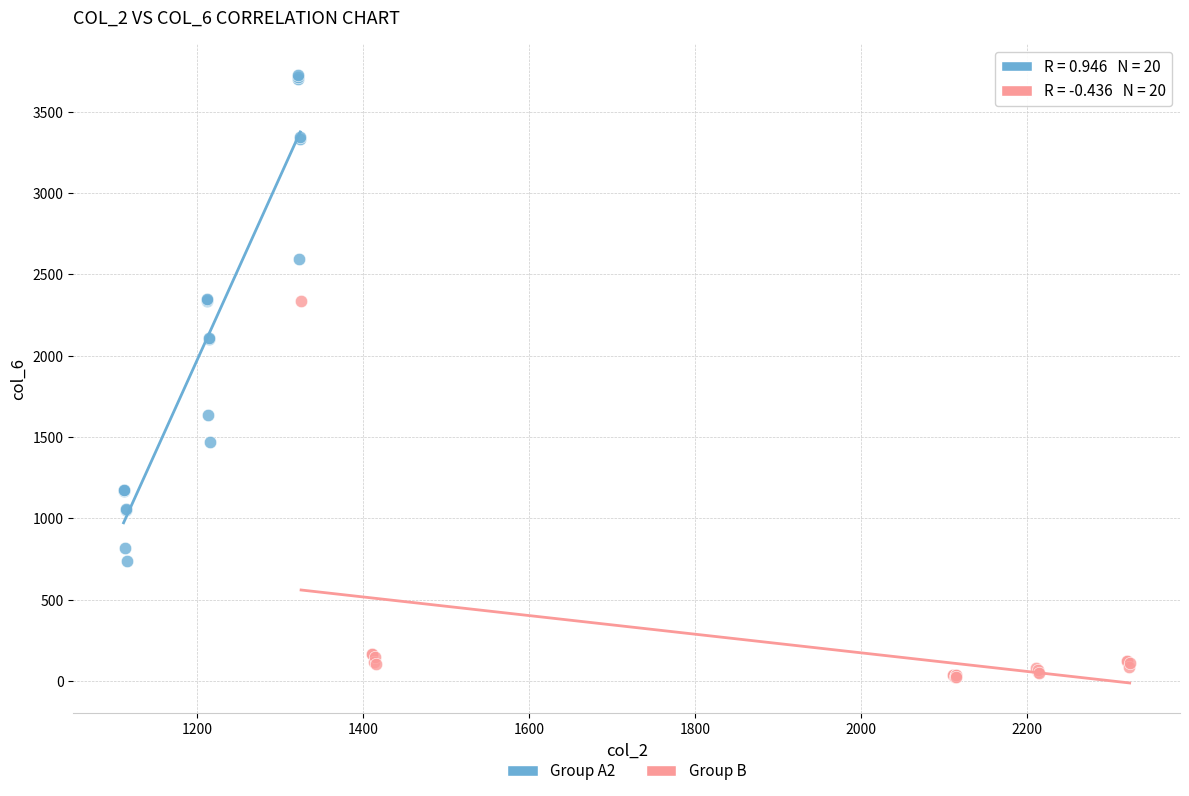

Which series has the widest spread of Y values?

Group A2